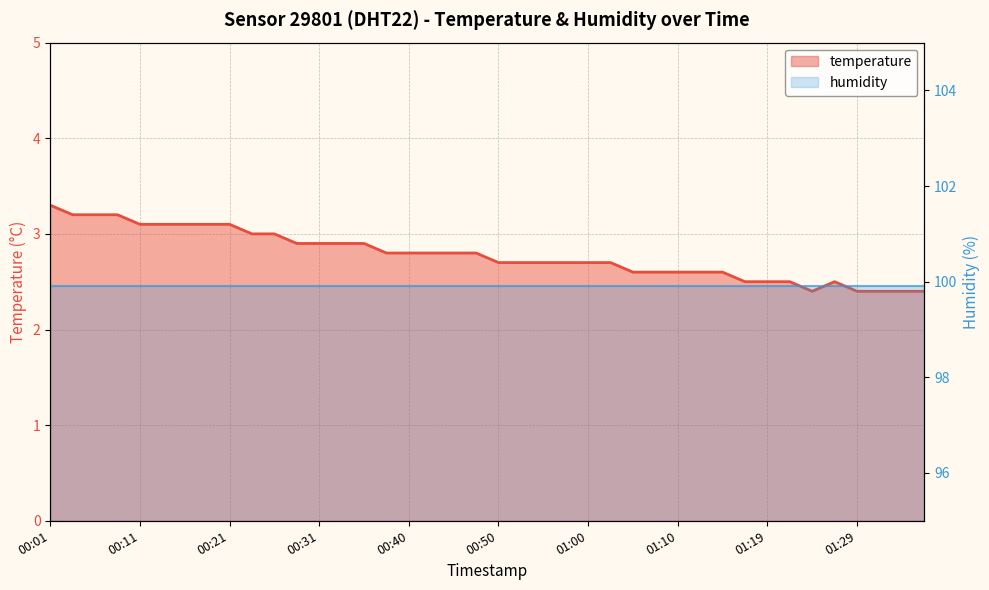

Does the chart display data point markers on the line(s)?

No